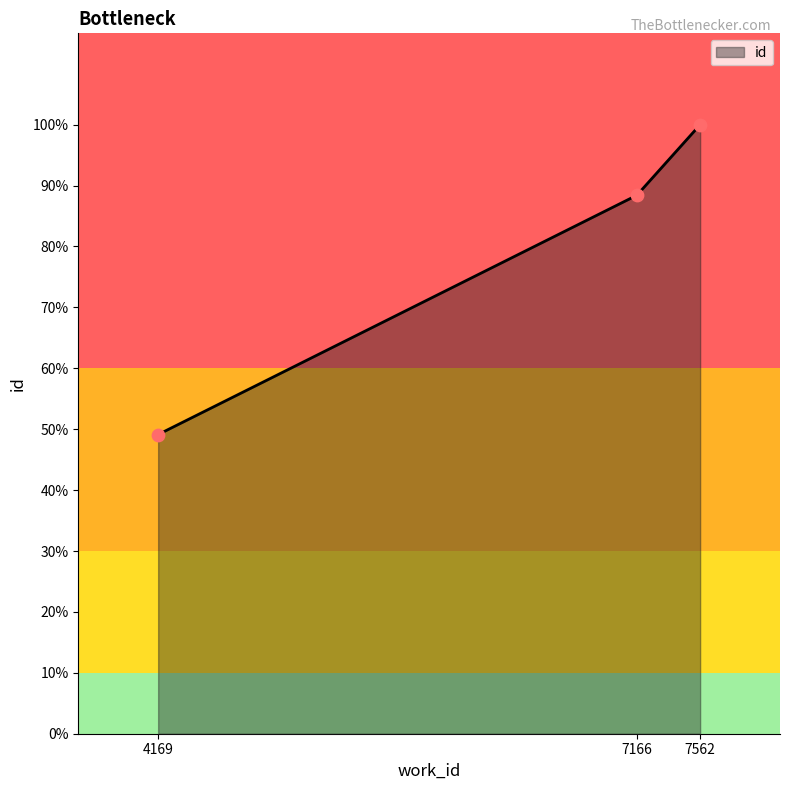

Between 4169 and 7562, which is larger?

7562